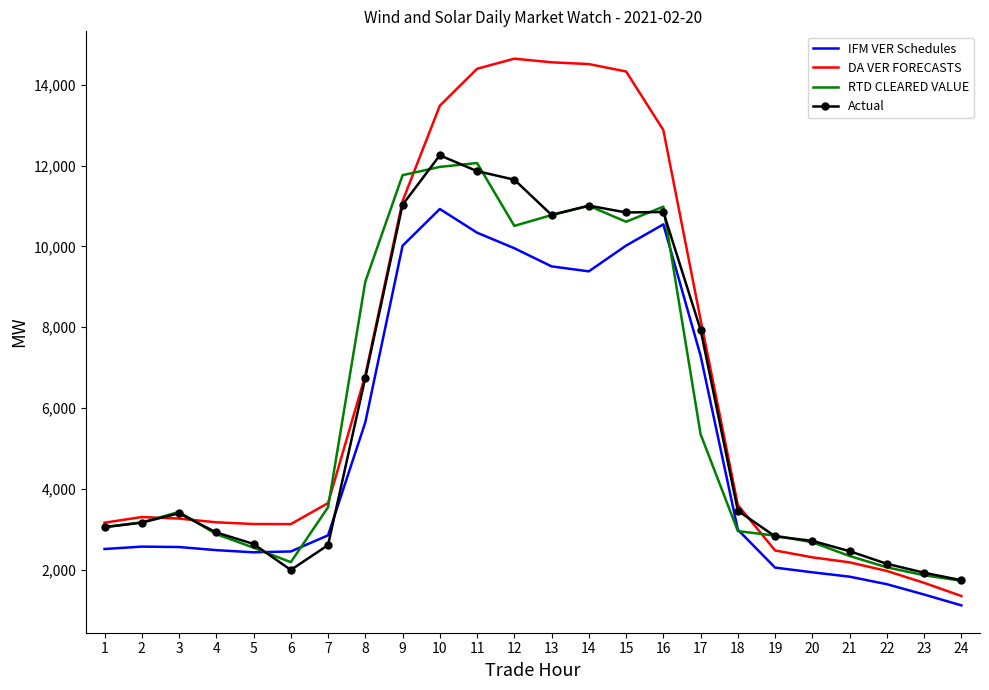

How many categories are shown in the chart?

24